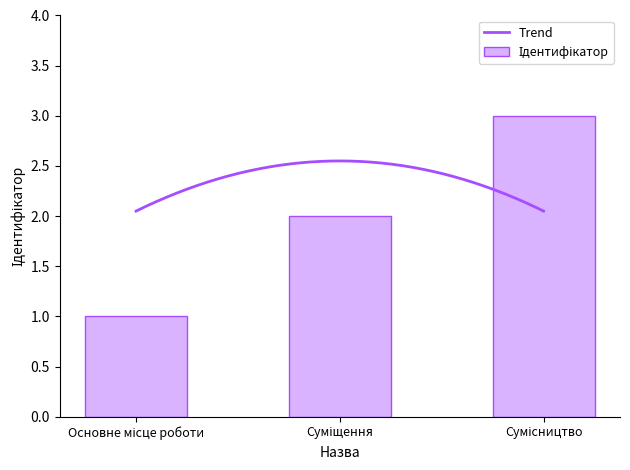

Reading left to right, extract all data points from this chart.

Основне місце роботи=1	Суміщення=2	Сумісництво=3